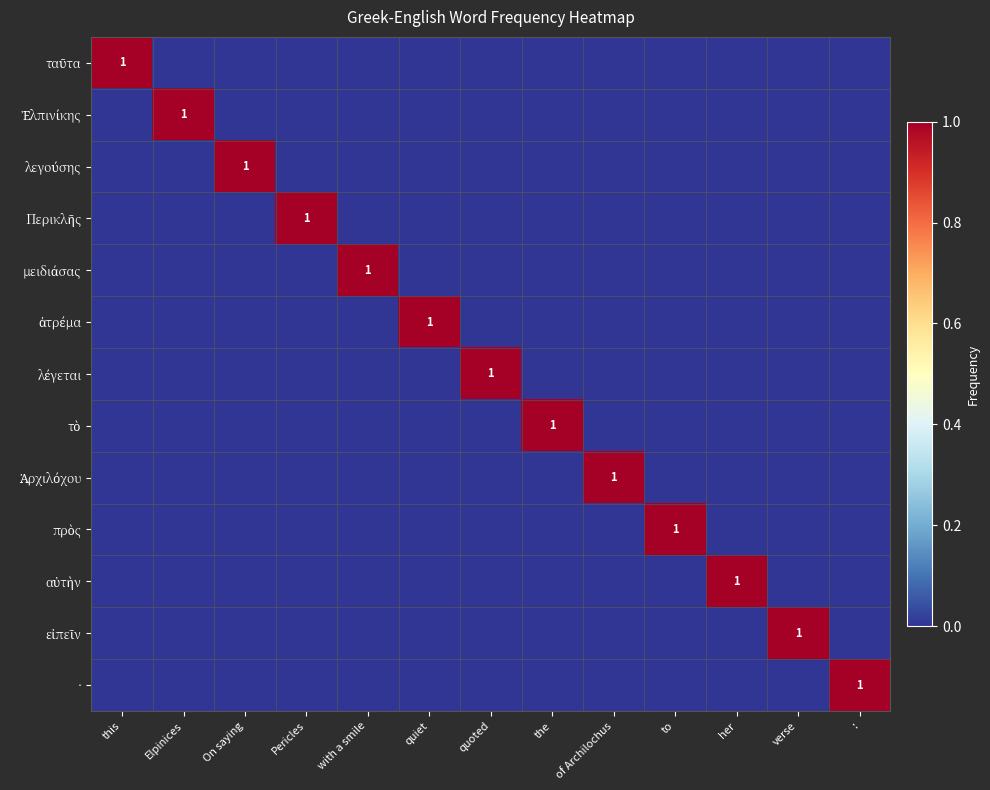

At which category is the sum across all series the highest?

this